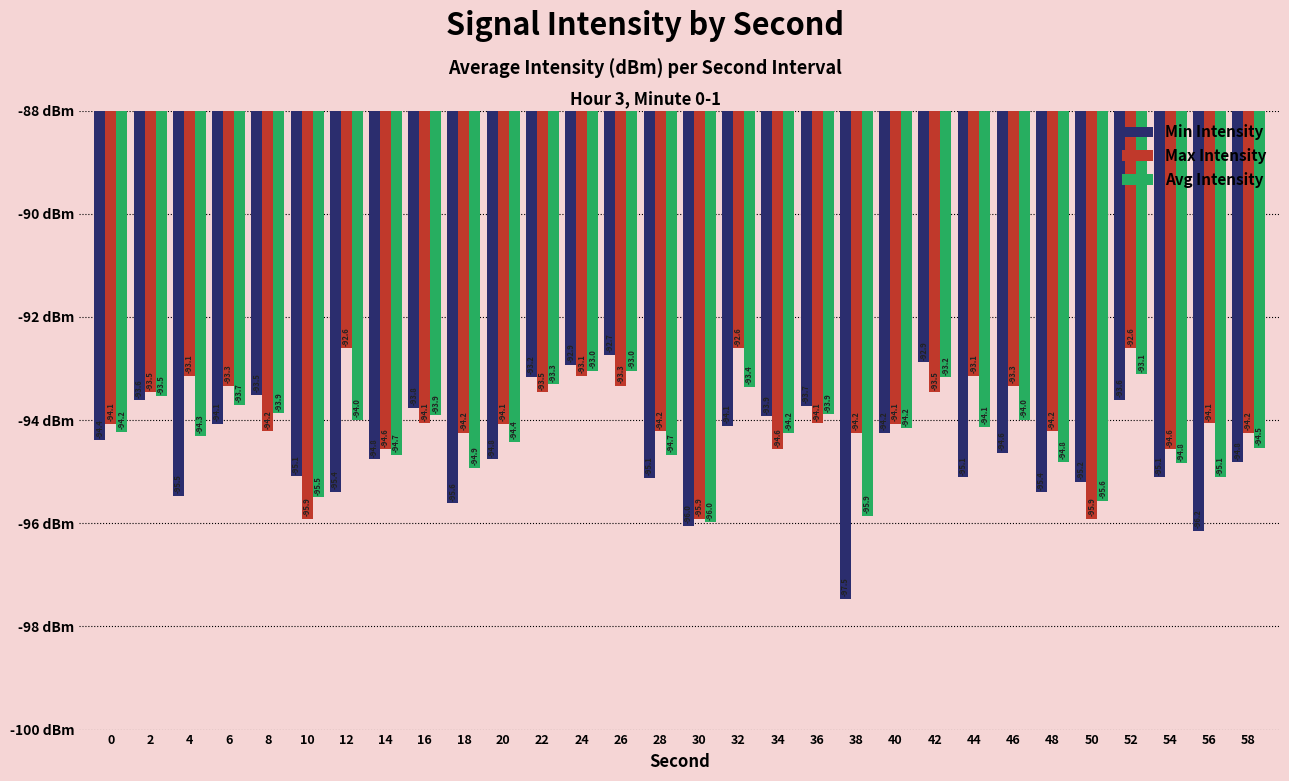

Rank the series at 26 from highest to lowest value.

Min Intensity, Avg Intensity, Max Intensity